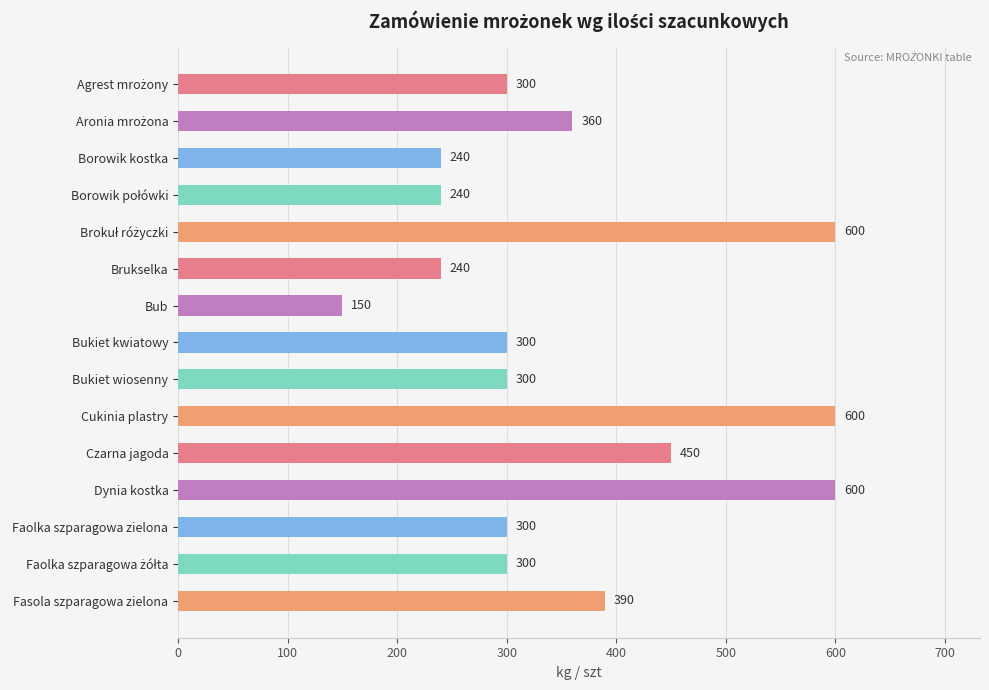

What is the sum of all values?

5370